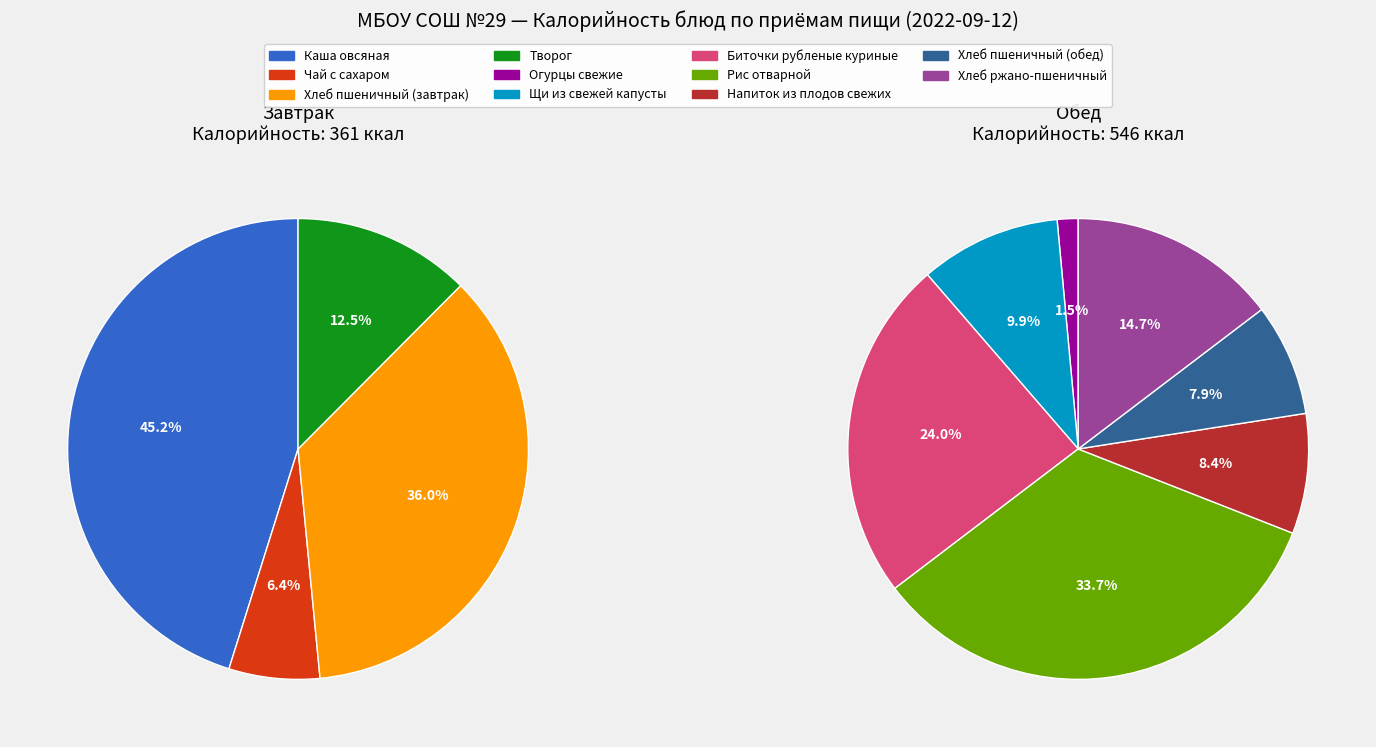

How many slices are in this pie chart?

11